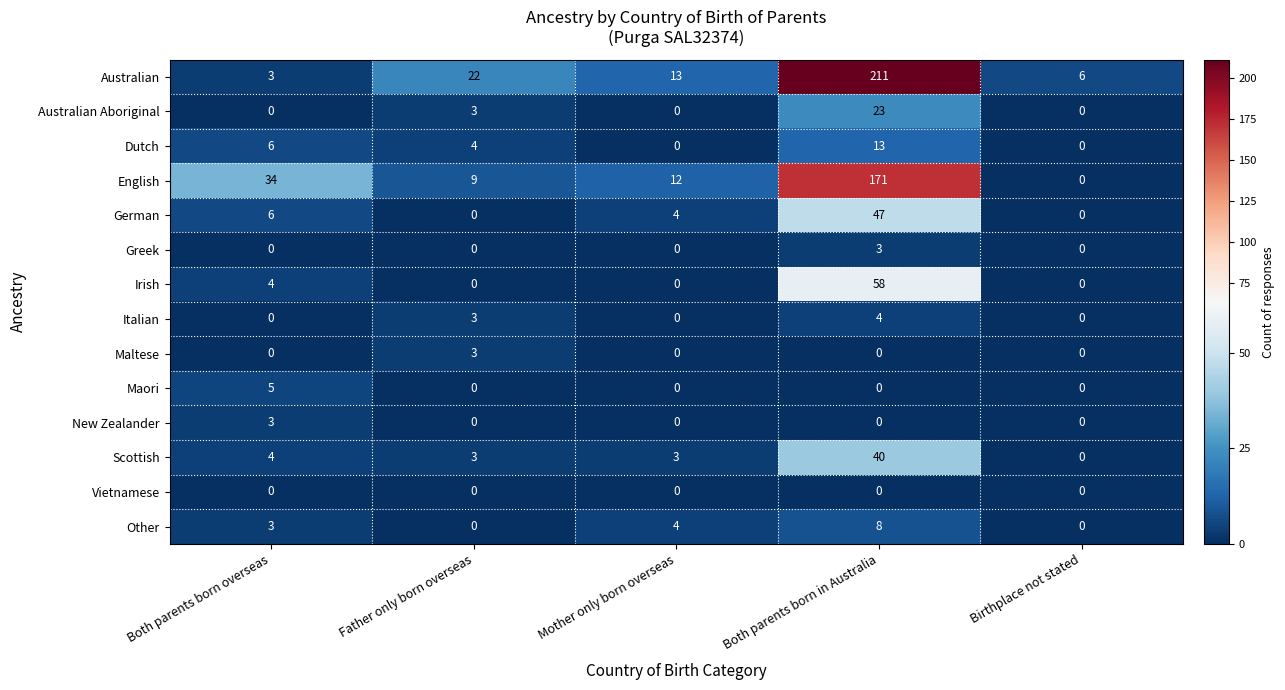

How many data points in Dutch are less than 4?

2